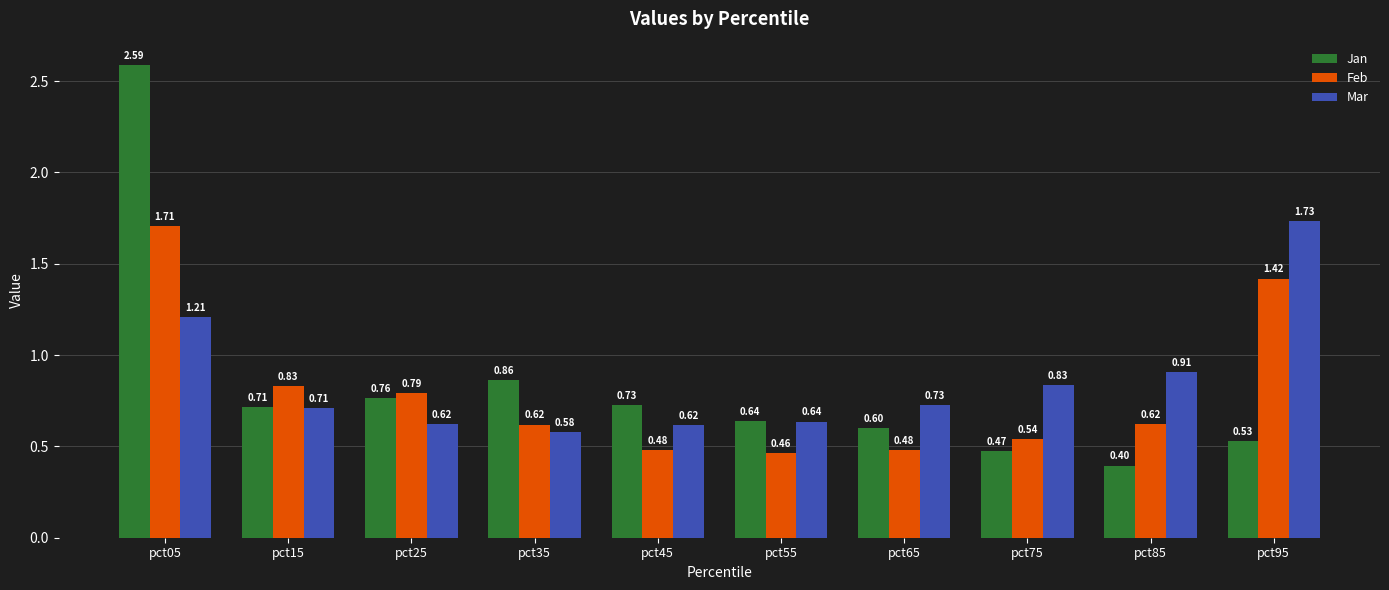

How many groups of bars are there?

10